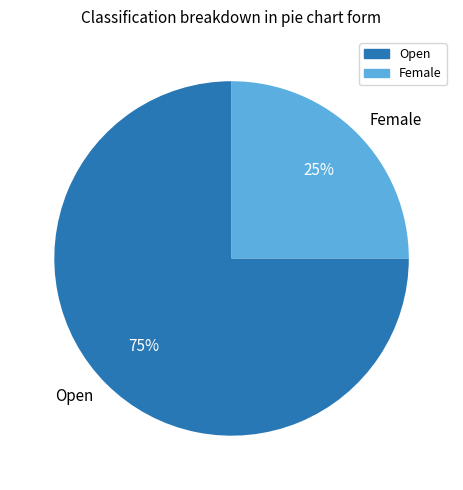

To the nearest percent, what is the combined percentage of Open and Female?

100%